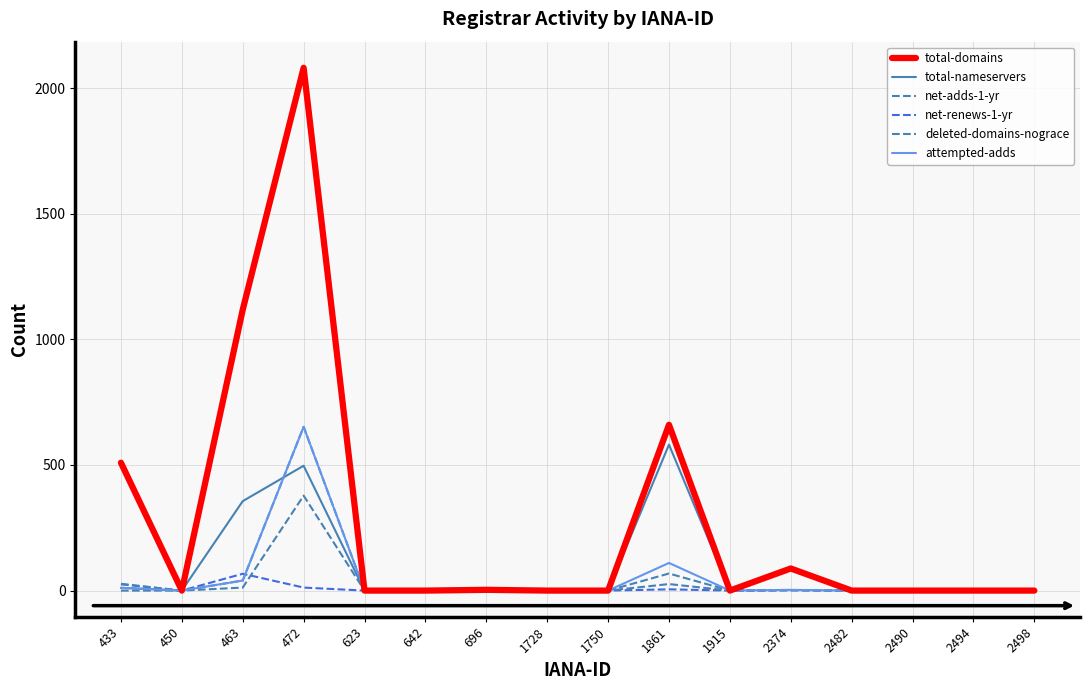

Which category has the lowest value across all series?

450